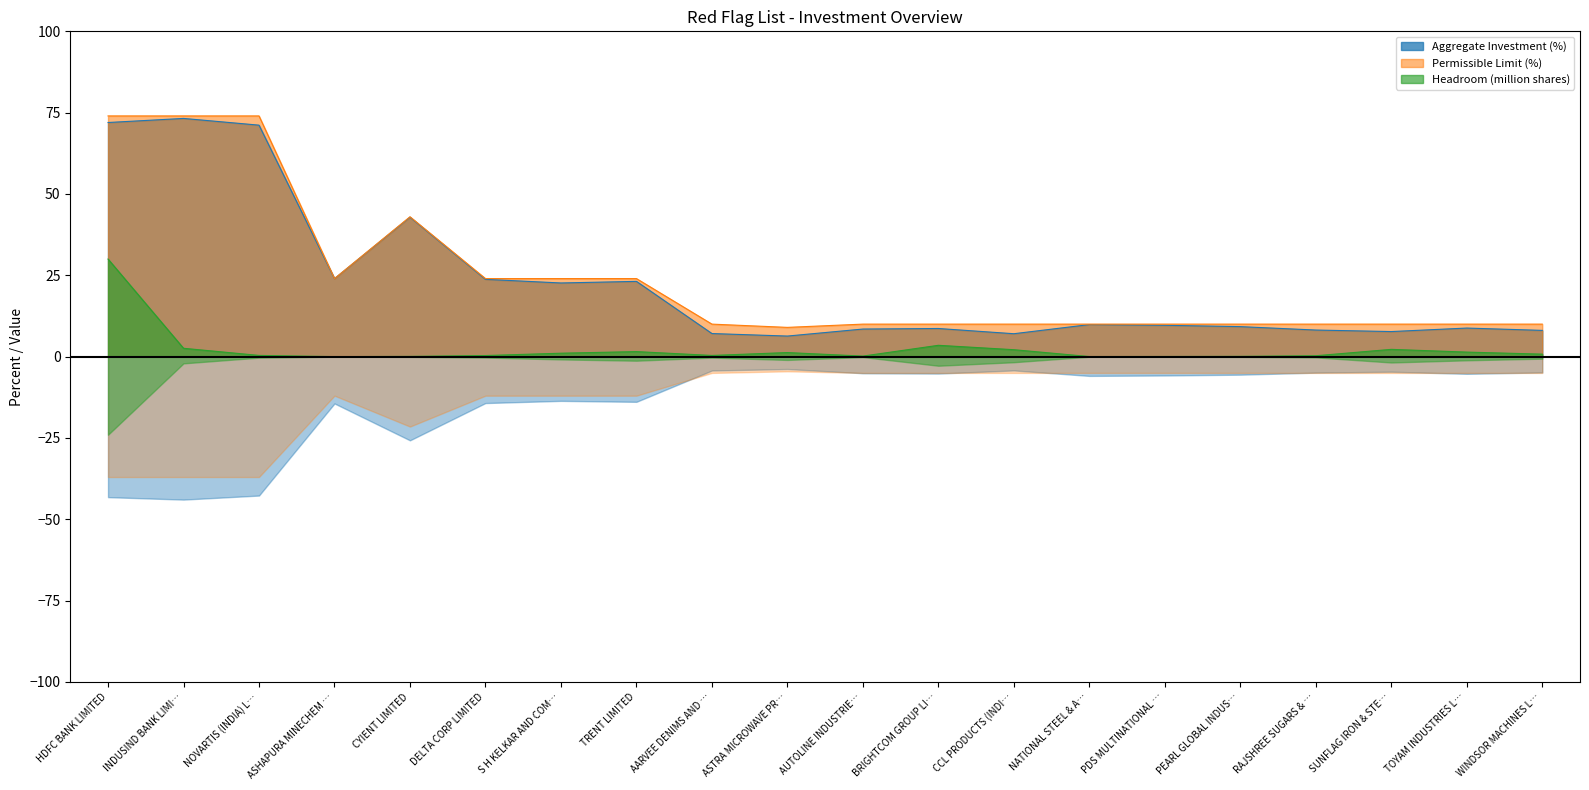

Is it true that Aggregate Investment (%) equals 9.2 at PEARL GLOBAL INDUS…?

True